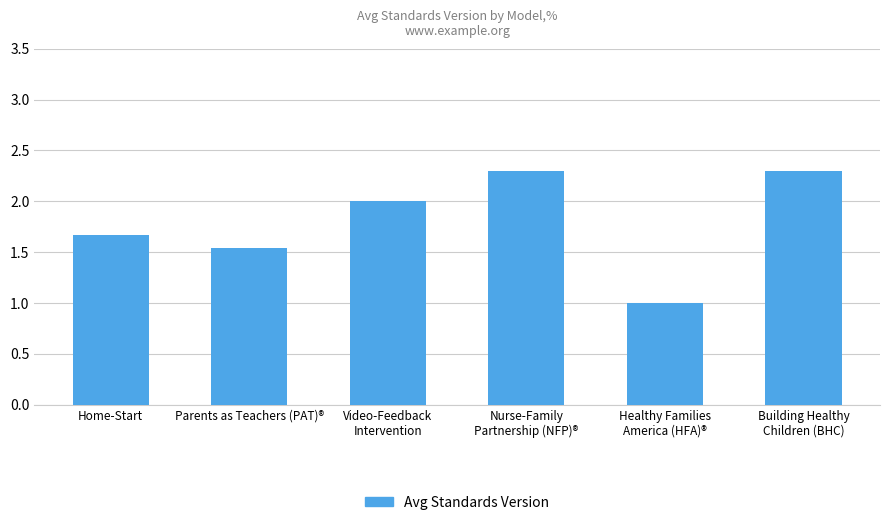

What is the difference between the maximum and second lowest values?

0.8